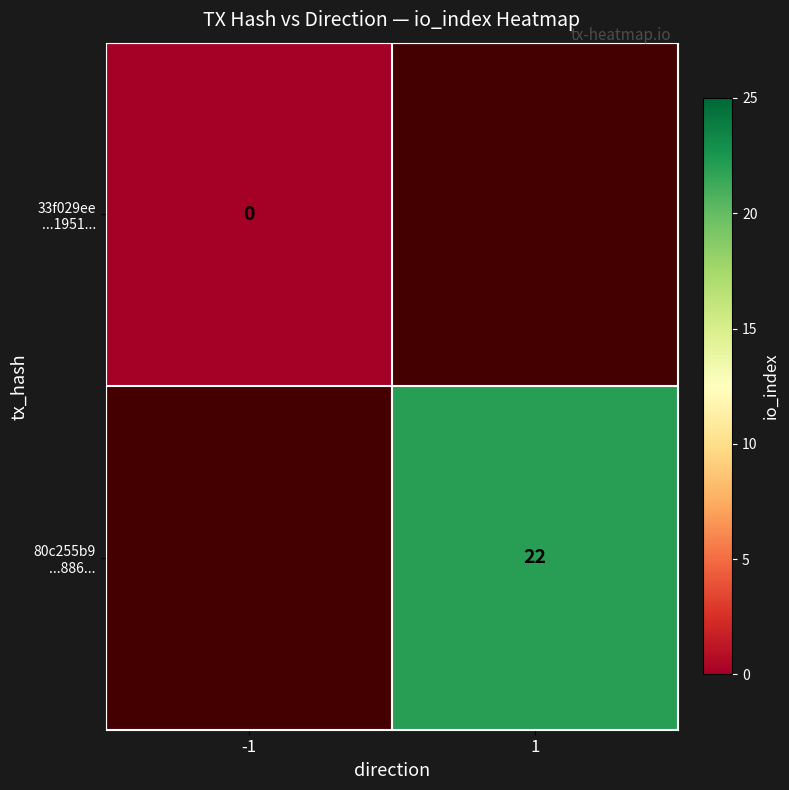

The 80c255b9 ...886... series shows 22.0 at 1. True or false?

True